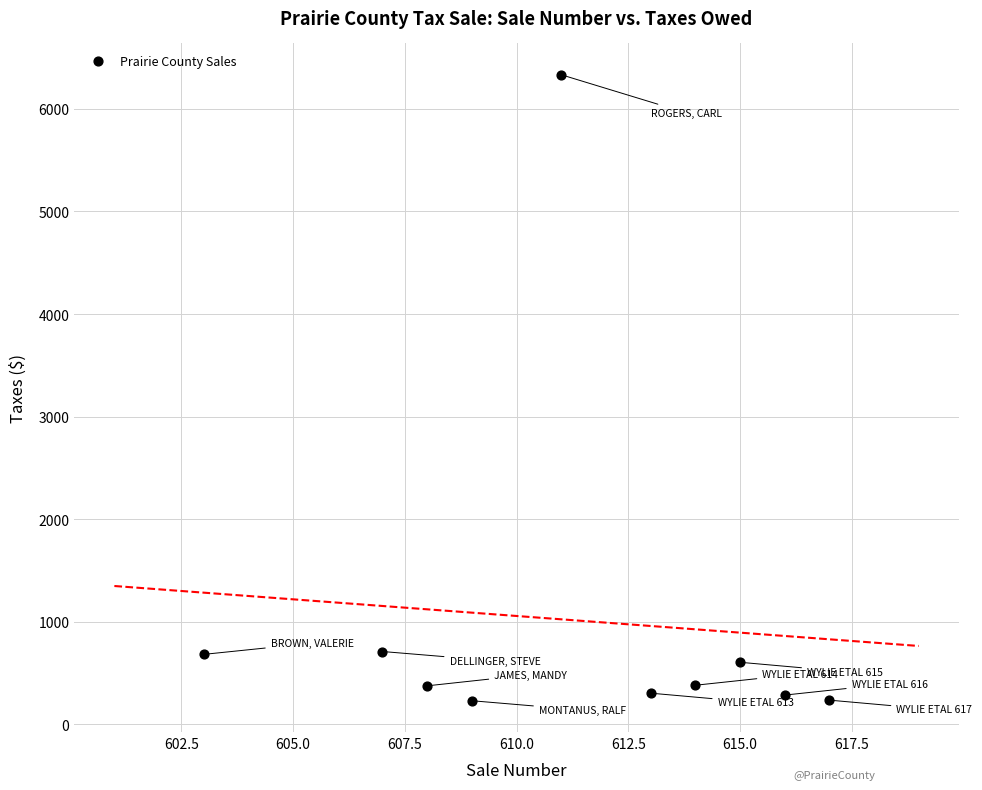

What is the range of Y values (max minus min)?

6101.4